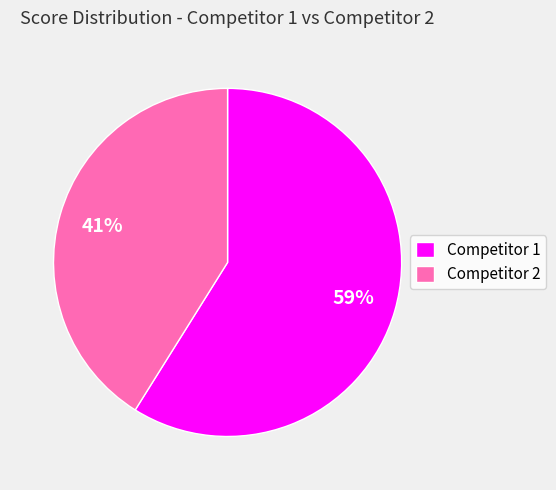

Does Competitor 1 represent more than half of the total?

Yes